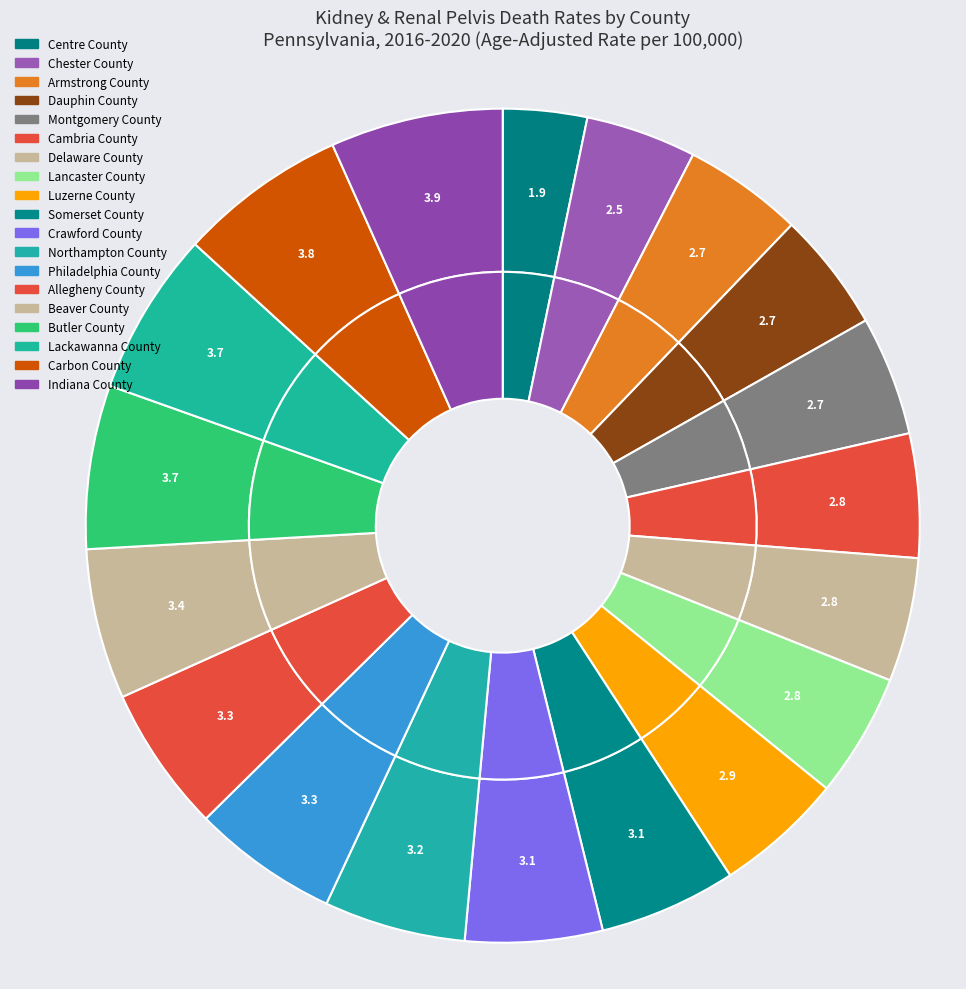

What percentage is the Carbon County slice, to the nearest percent?

7%